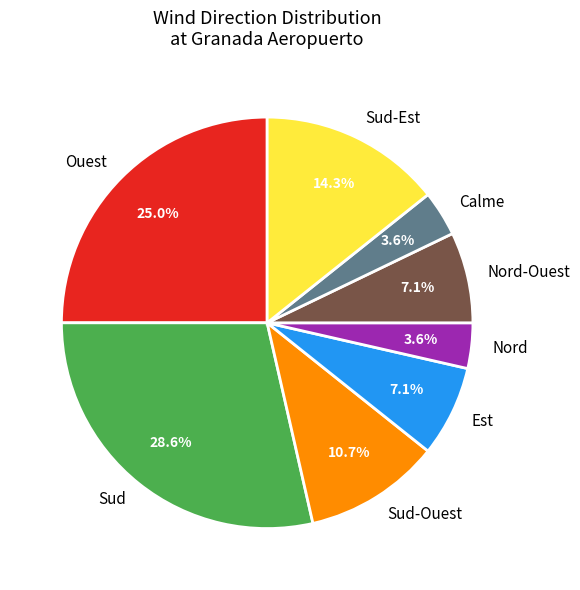

Which category has the biggest portion of the pie?

Sud